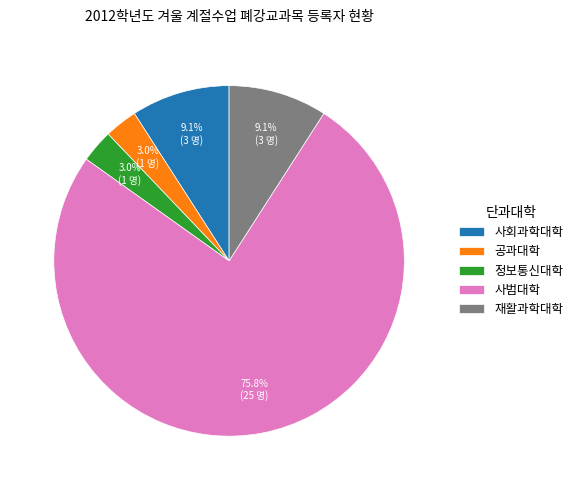

Count the number of slices in the pie.

5